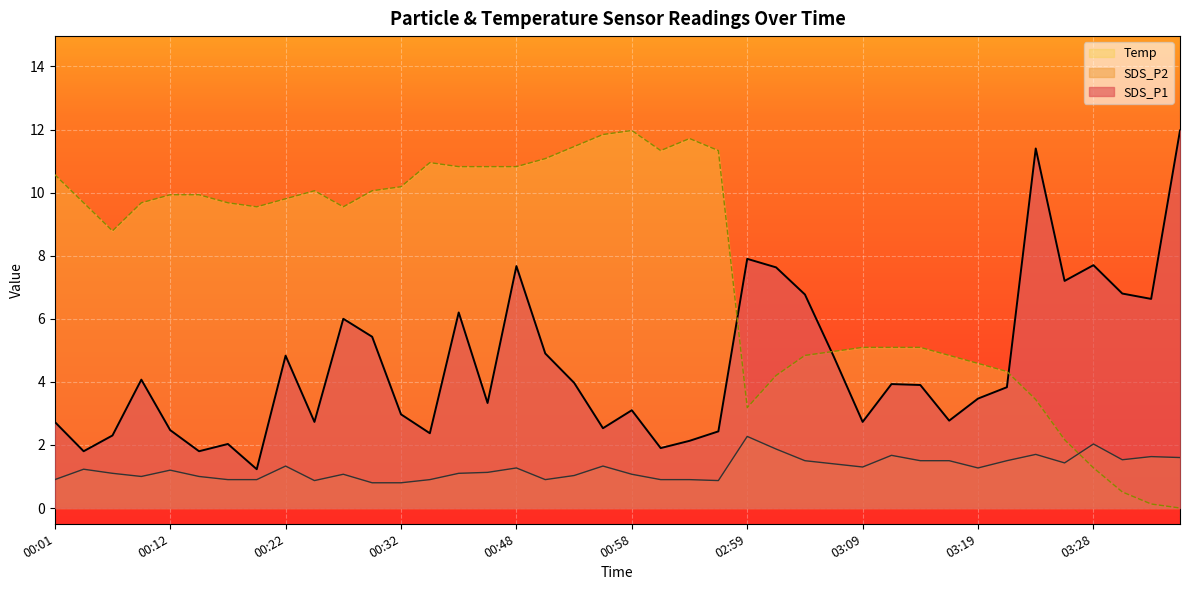

Which series has the largest total across all categories?

Temp